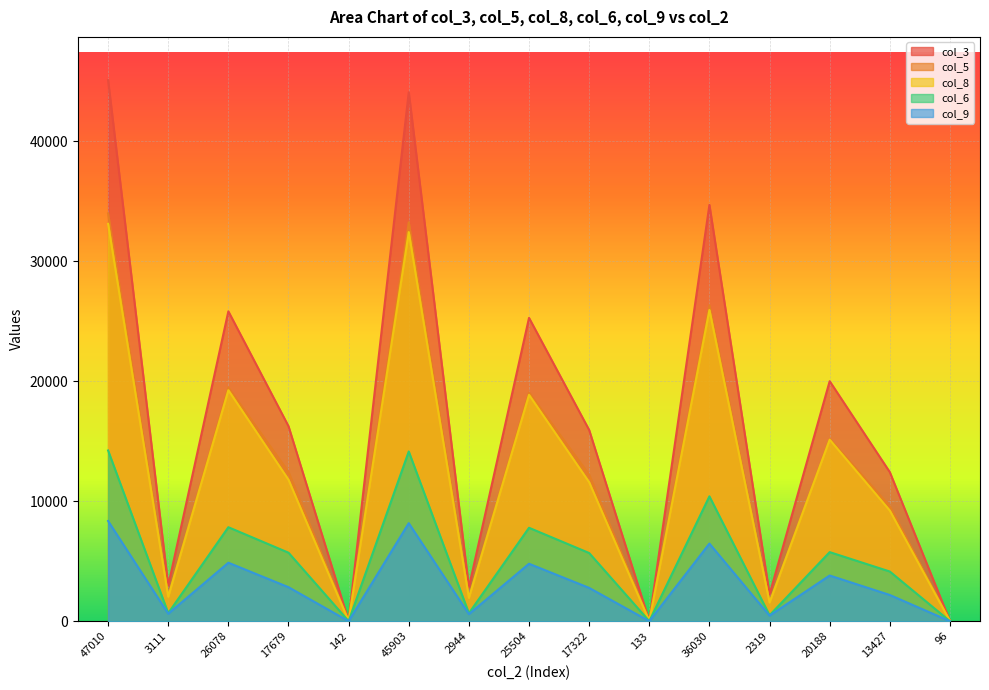

Which series has the widest spread of values?

col_3